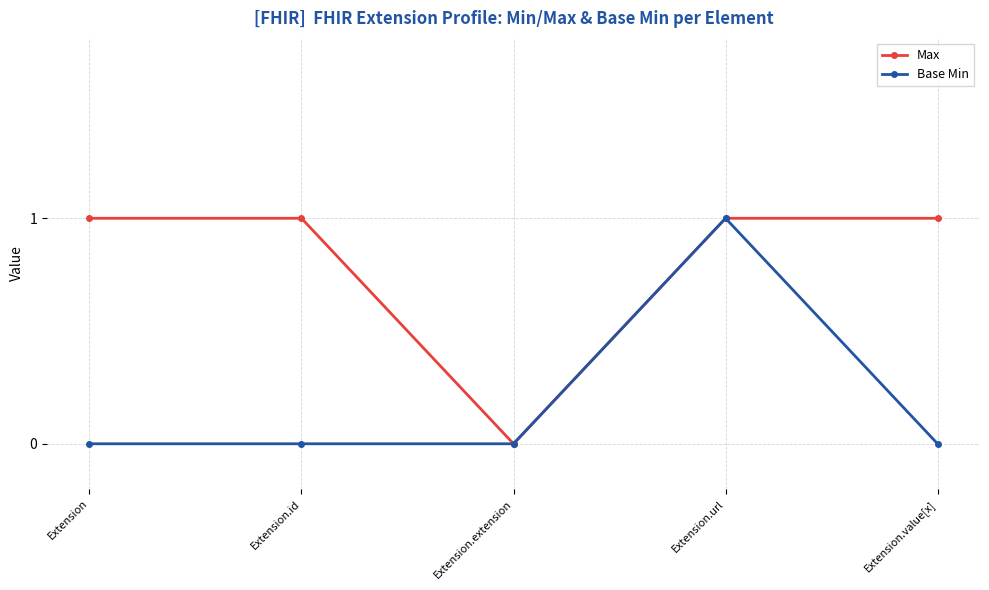

How many categories are shown in the chart?

5